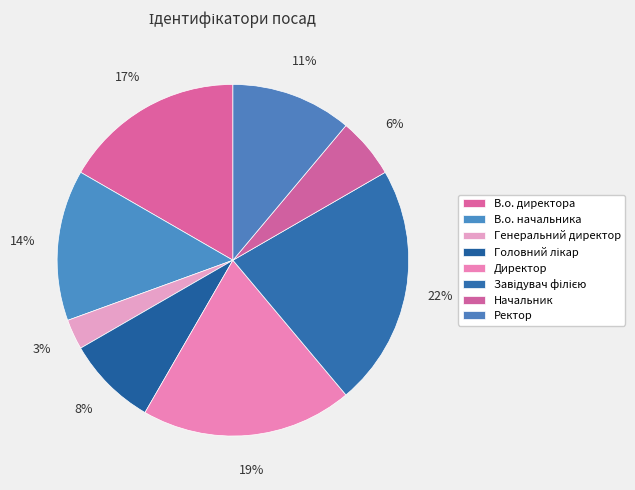

To the nearest percent, what percentage of the pie is Завідувач філією?

22%